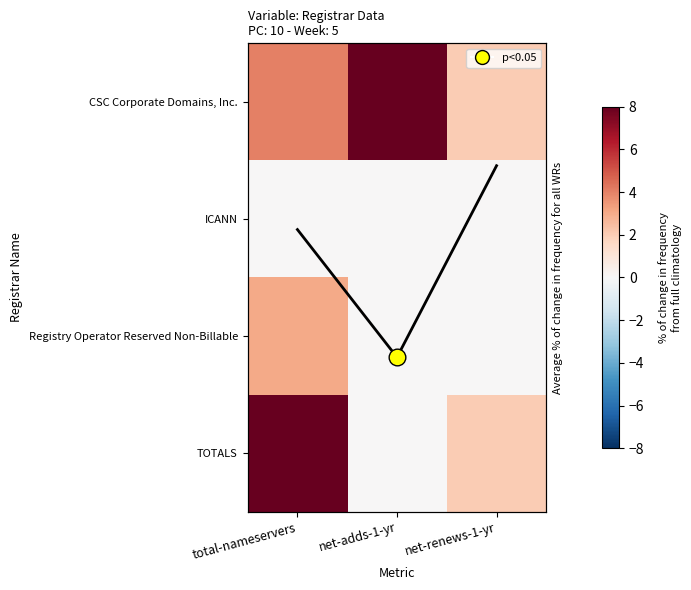

At which category is the sum across all series the highest?

total-nameservers